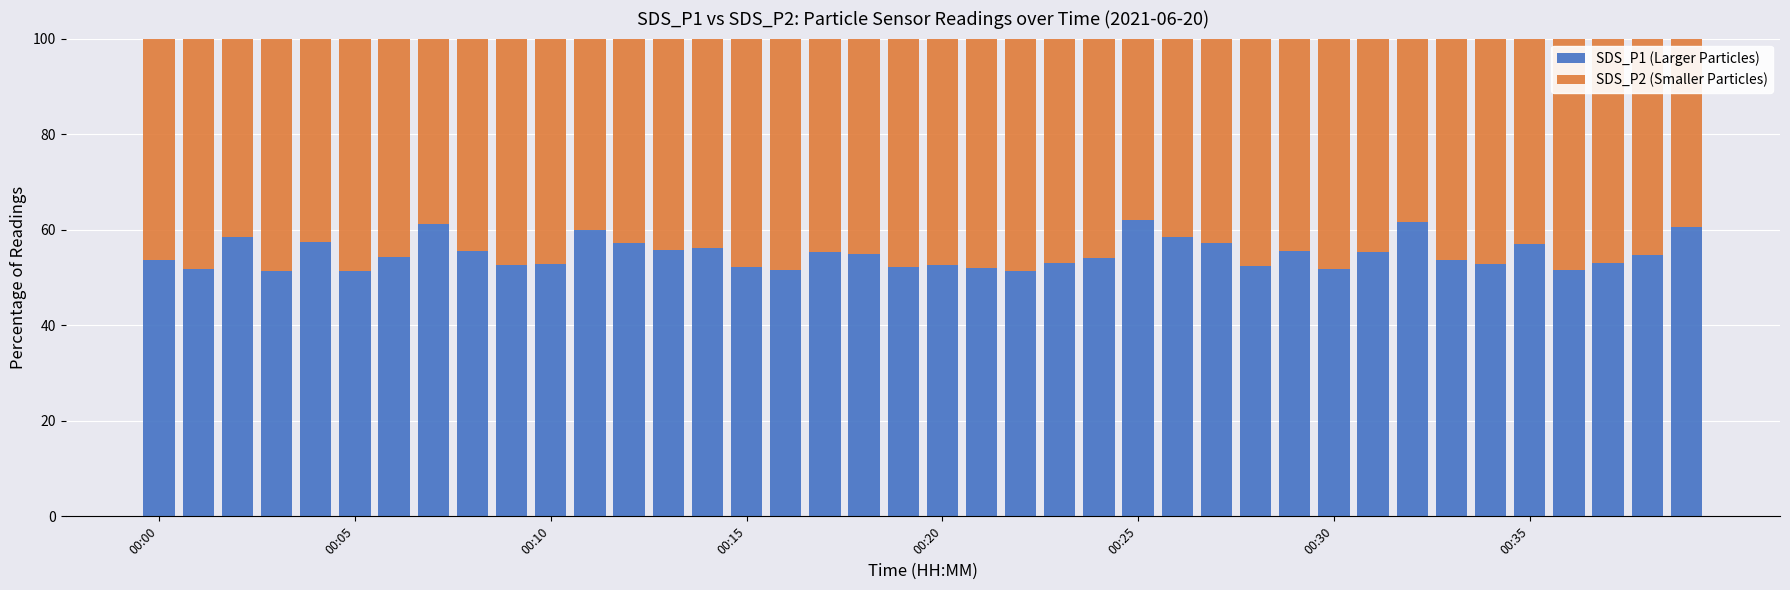

What is the highest value of the SDS_P1 (Larger Particles) series?

62.1